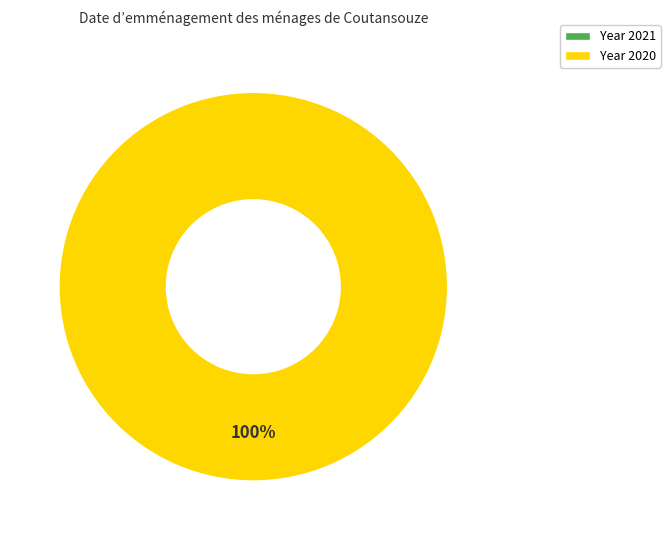

Combined, do 2020 and 2021 account for over 50%?

Yes